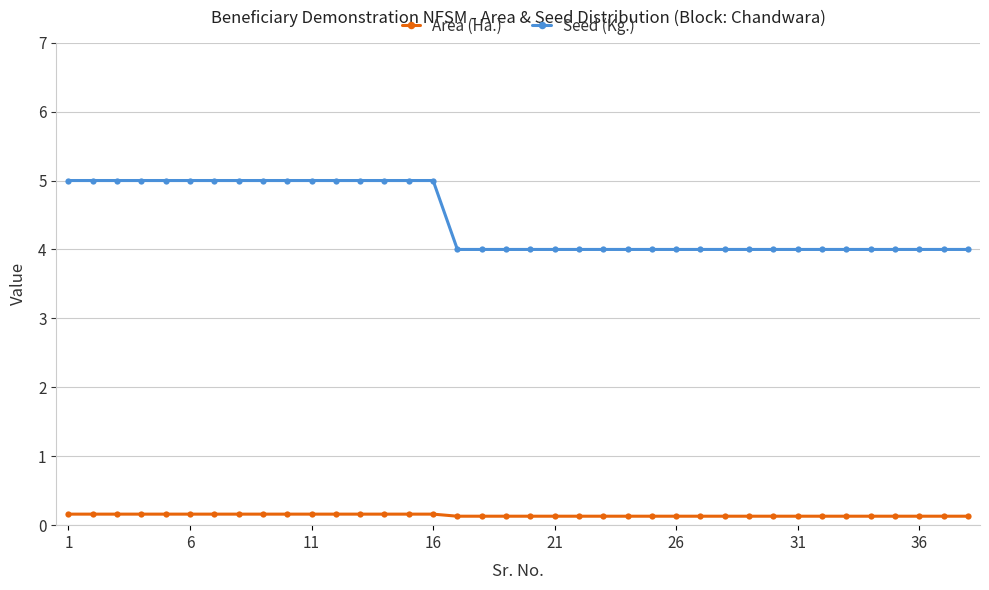

How many series are shown in this chart?

2